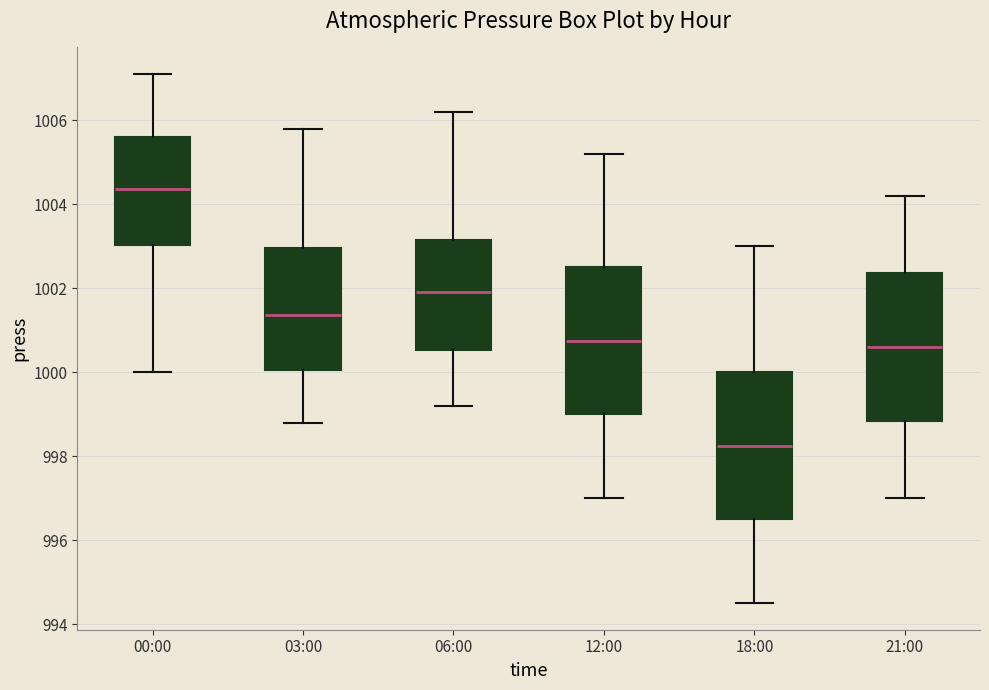

Which box's median line is the lowest?

18:00